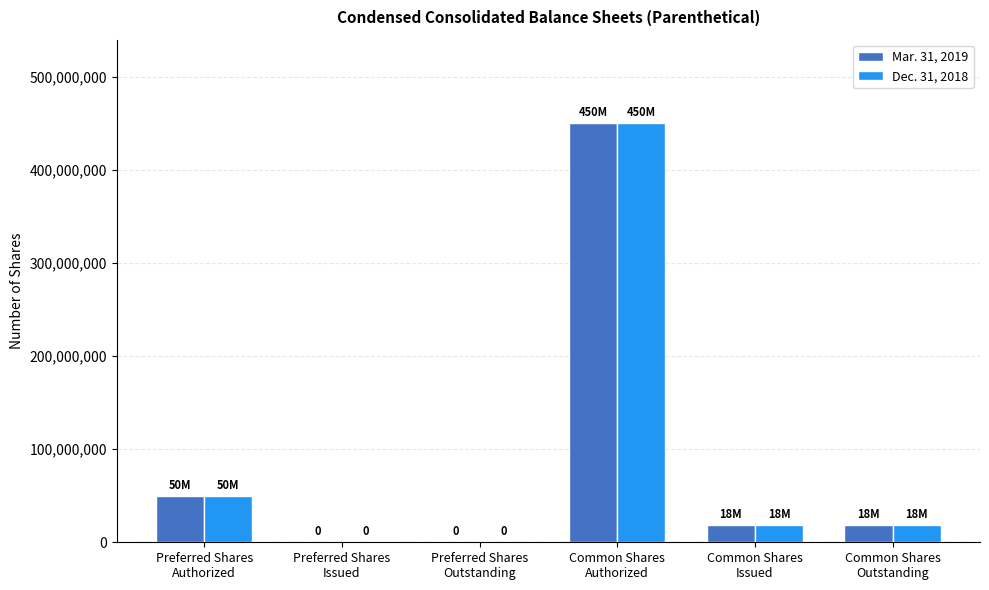

What is the maximum value shown in the chart?

450000000